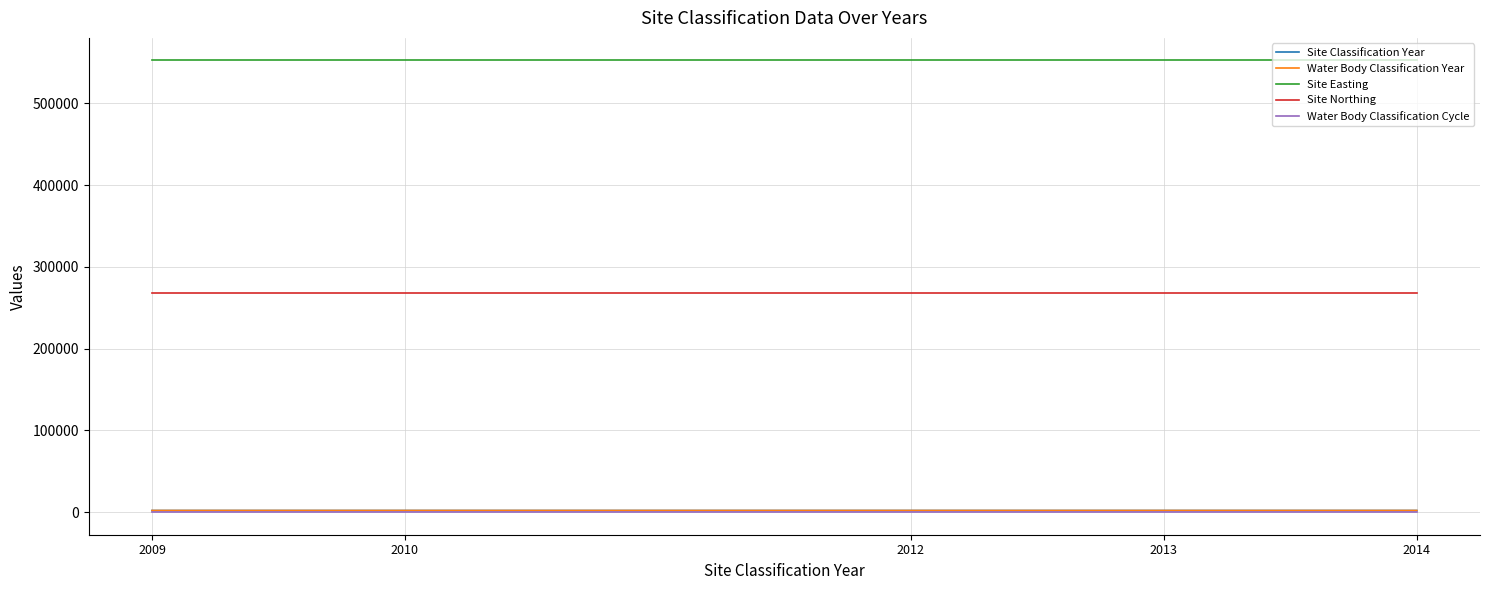

Which series has the largest total across all categories?

Site Easting